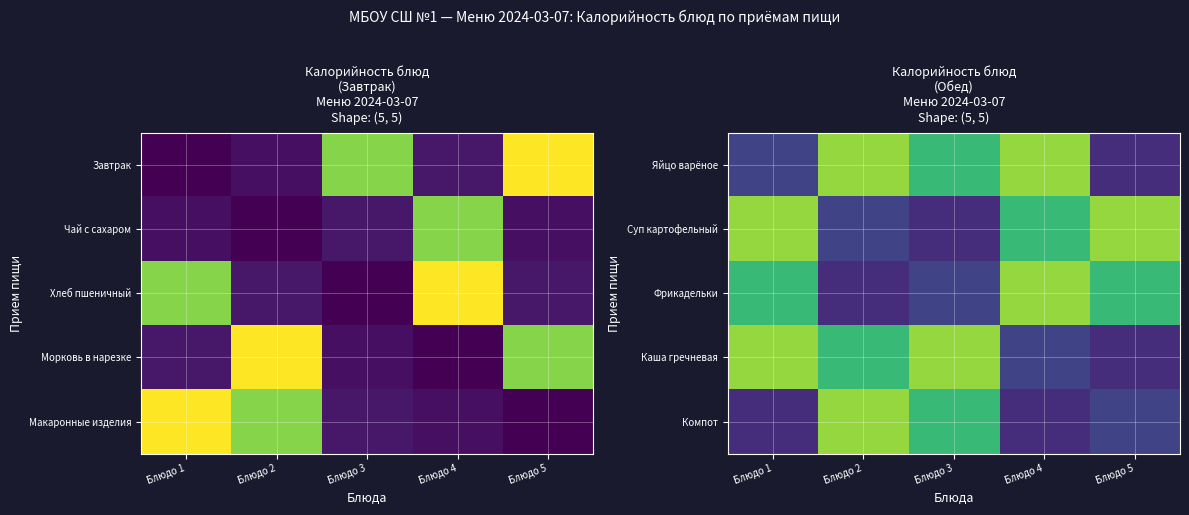

How many data points does each series have?

5